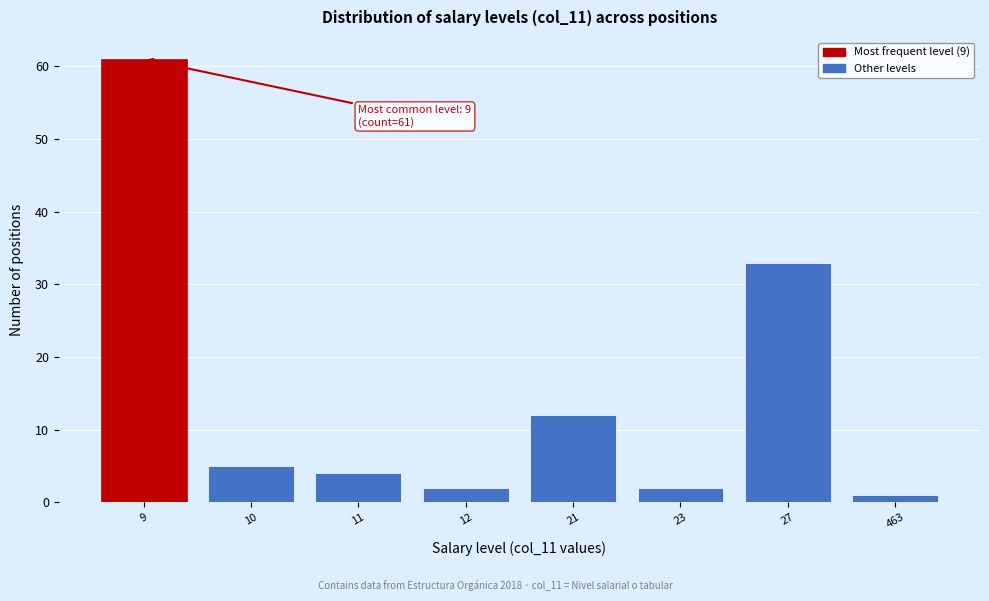

Reading left to right, list all the values displayed in this chart.

61	5	4	2	12	2	33	1